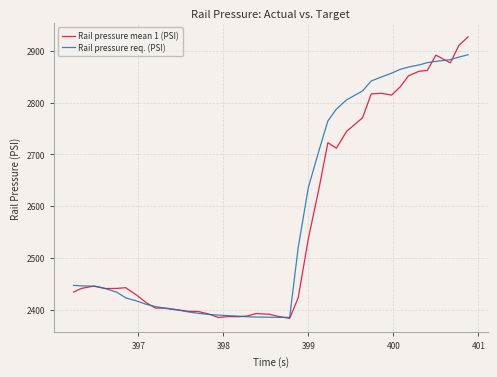

Which series has the widest spread of values?

Rail pressure mean 1 (PSI)